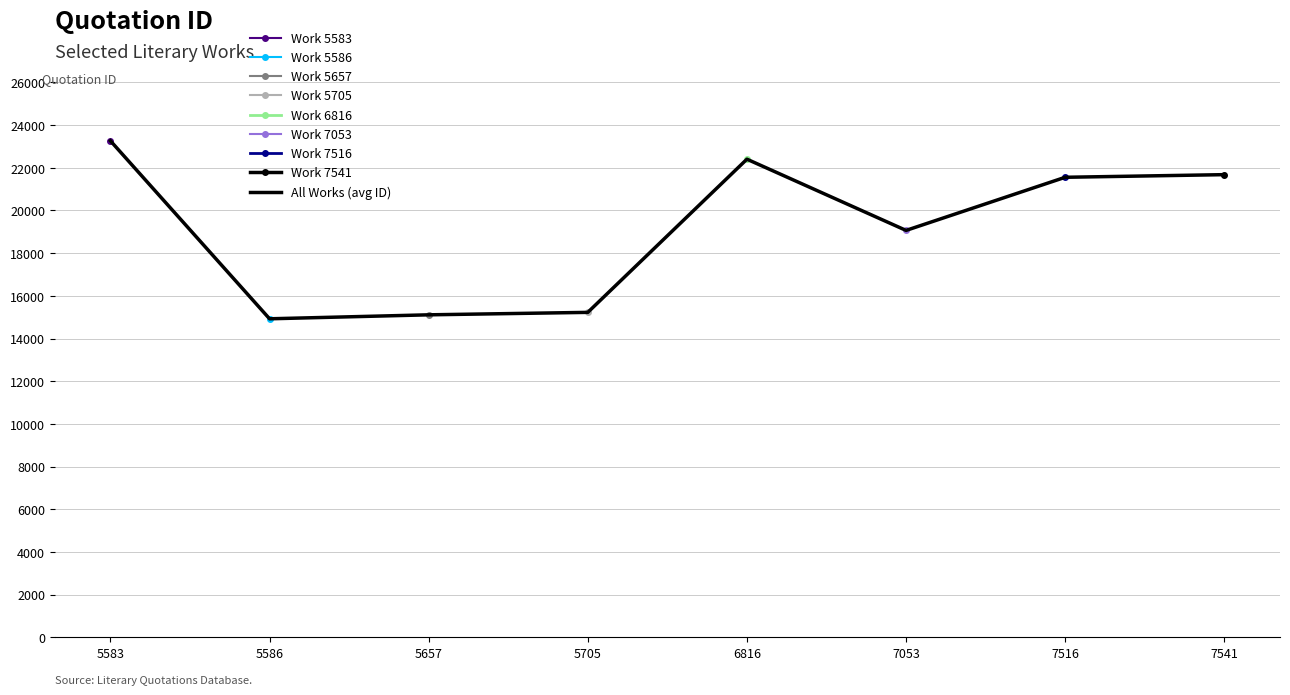

Is this an area chart (filled region under the line)?

No